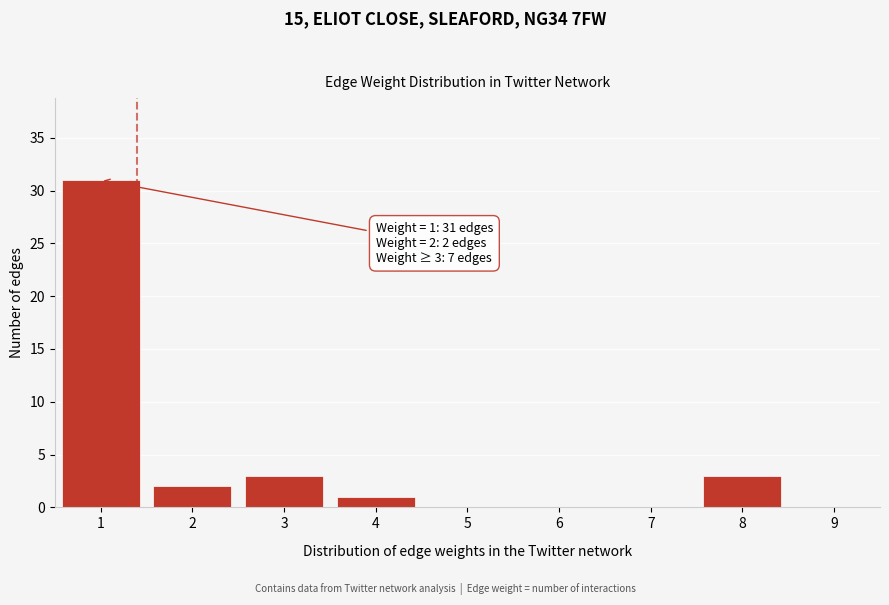

Reading right to left, list all the values displayed in this chart.

9=0	8=3	7=0	6=0	5=0	4=1	3=3	2=2	1=31